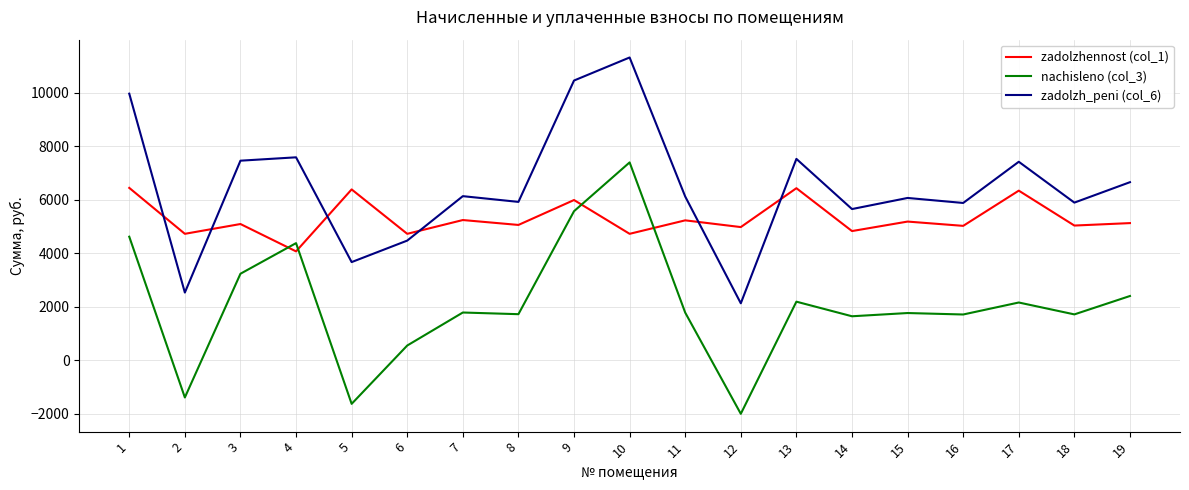

At which category is the sum across all series the highest?

10